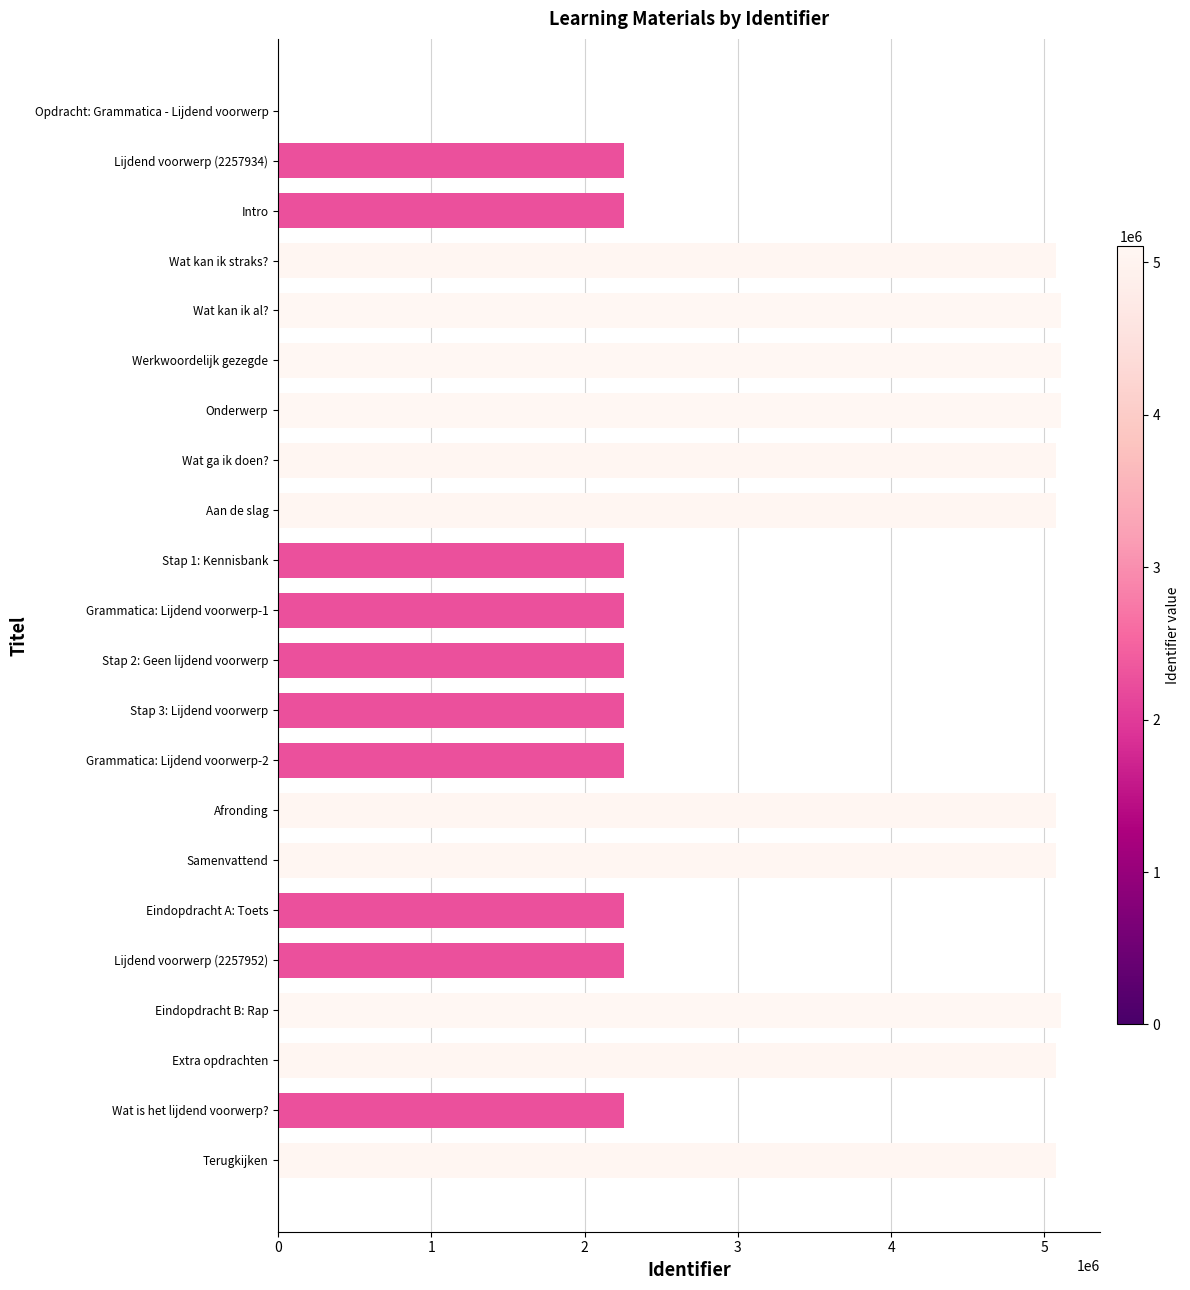

What is the maximum value shown in the chart?

5106067